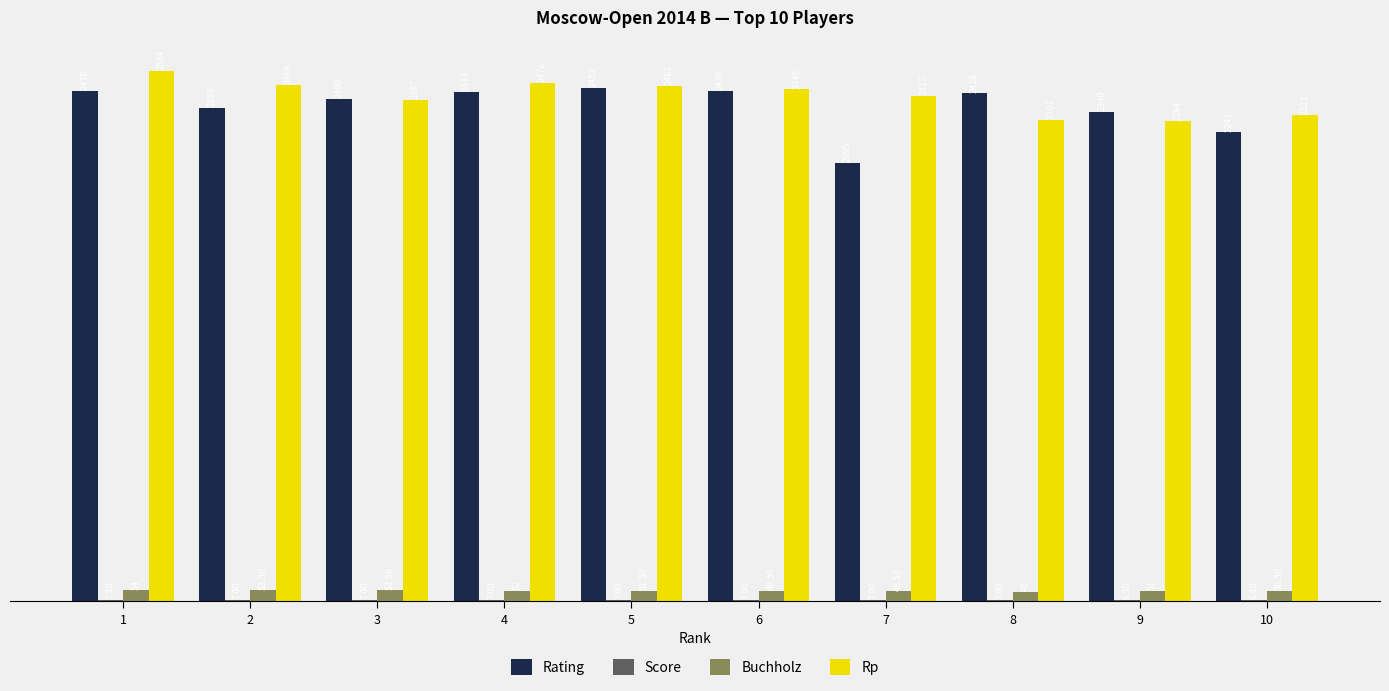

Which series has the largest total across all categories?

Rp